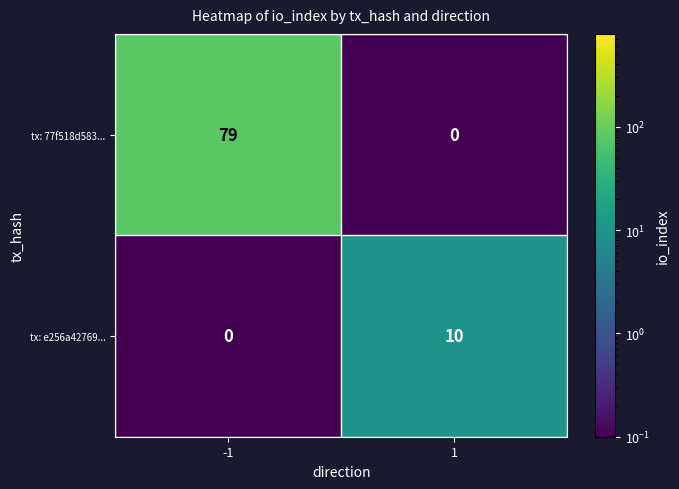

What is the sum of all tx: 77f518d583... values?

79